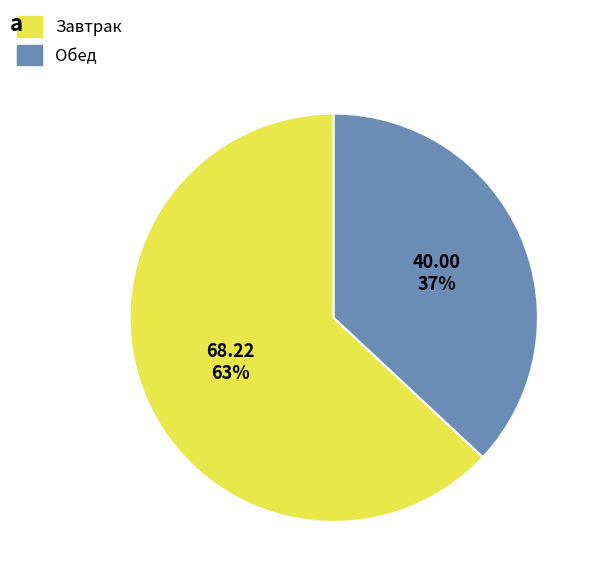

Rank the categories by value from highest to lowest.

Завтрак, Обед